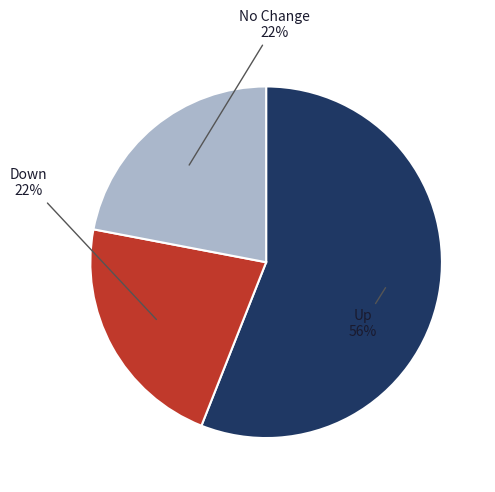

To the nearest percent, what is the average slice percentage?

33%